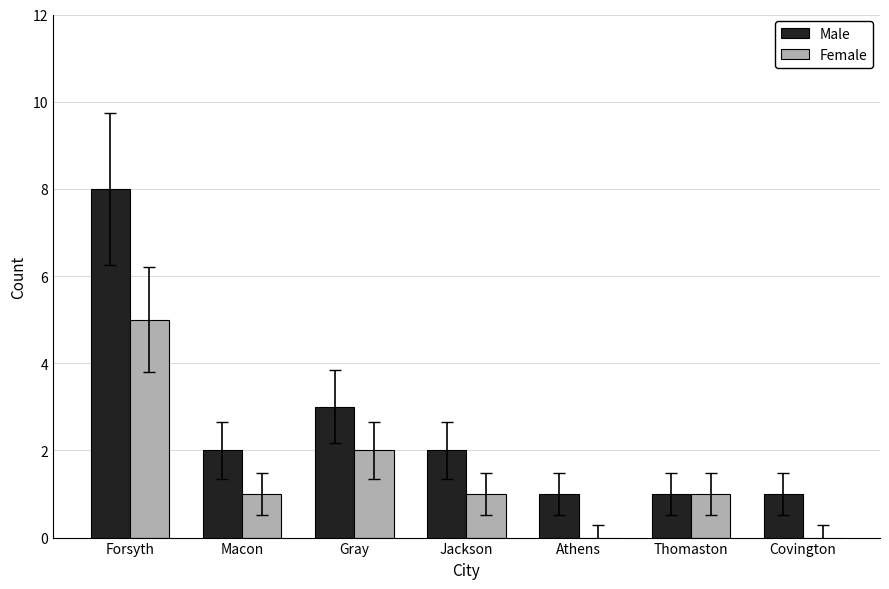

Is it true that Male equals 1 at Macon?

False